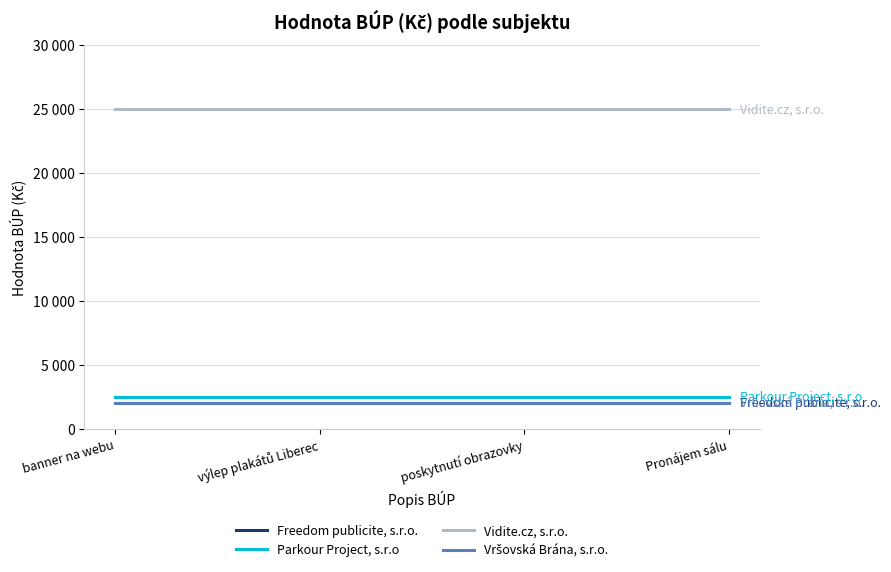

What is the difference between the highest and lowest values at banner na webu?

23000